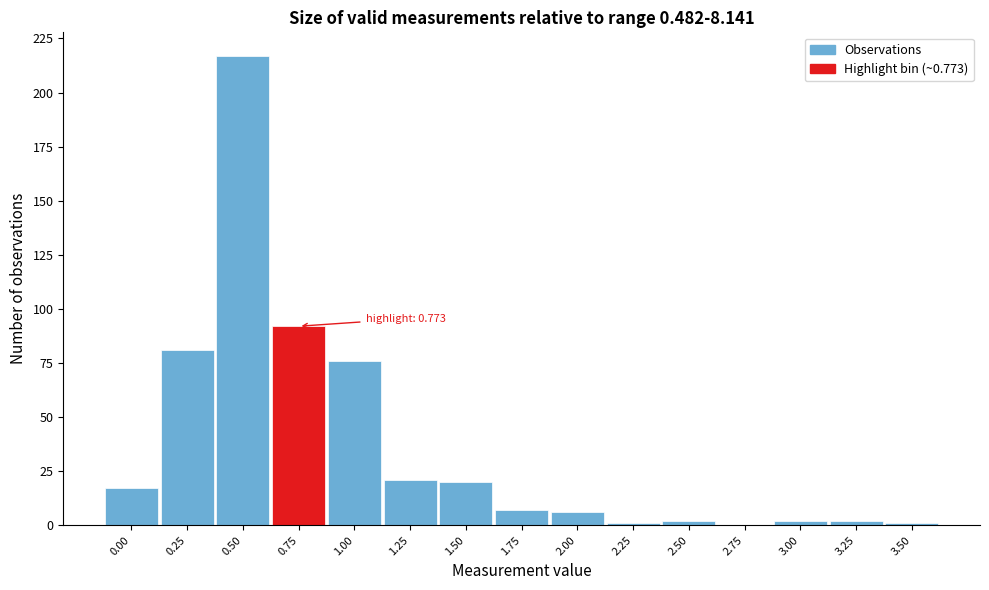

Reading left to right, transcribe all the data shown in this chart.

0.00=17	0.25=81	0.50=217	0.75=92	1.00=76	1.25=21	1.50=20	1.75=7	2.00=6	2.25=1	2.50=2	2.75=0	3.00=2	3.25=2	3.50=1